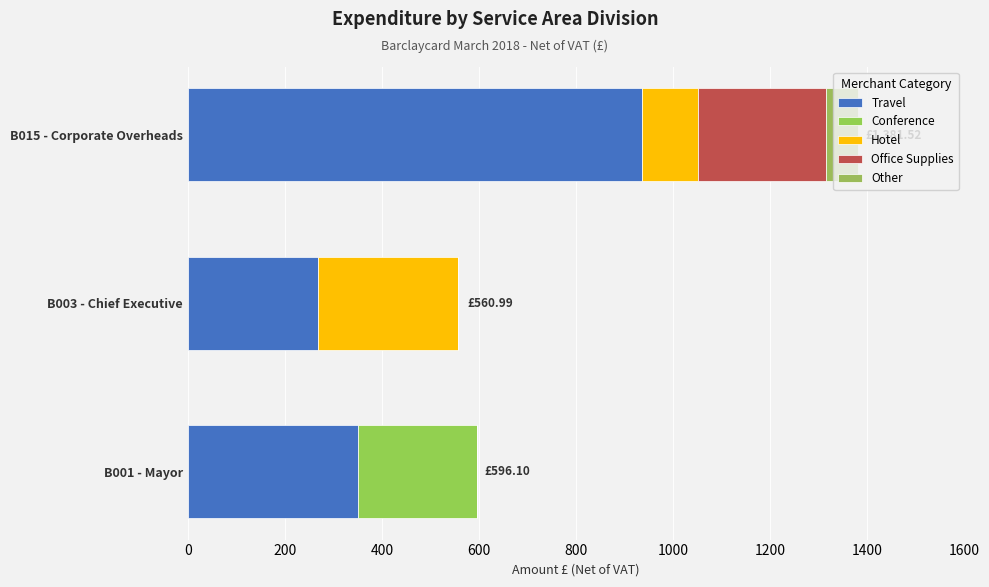

What is the difference between the maximum and second lowest values in the Travel series?

586.5